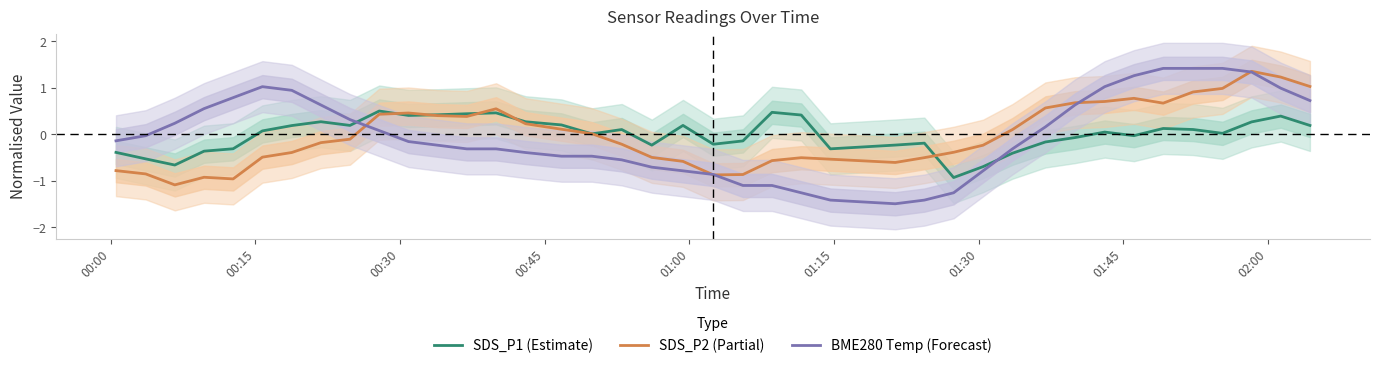

What is the difference between the maximum and minimum values in the BME280 Temp (Forecast) series?

2.9